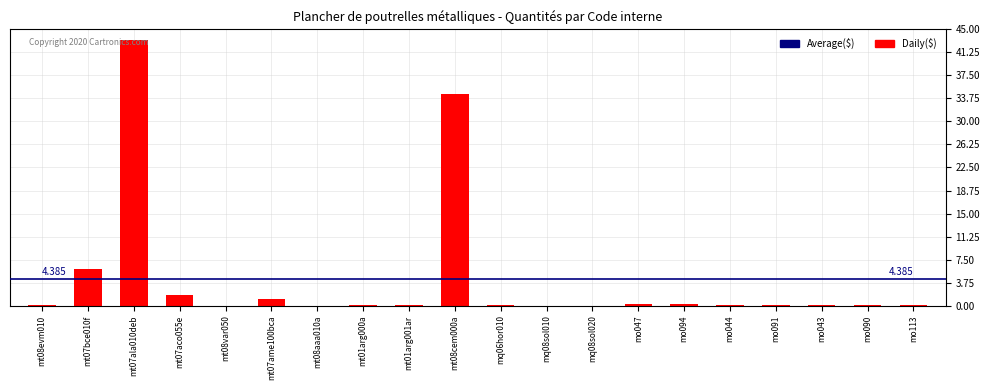

What is the label of the 12th bar from the right?

mt01arg001ar